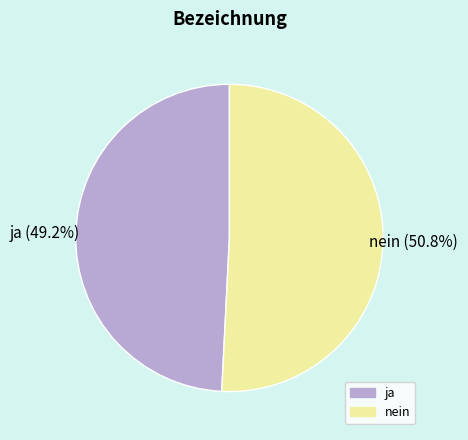

How much of the chart is everything except nein?

49.2%